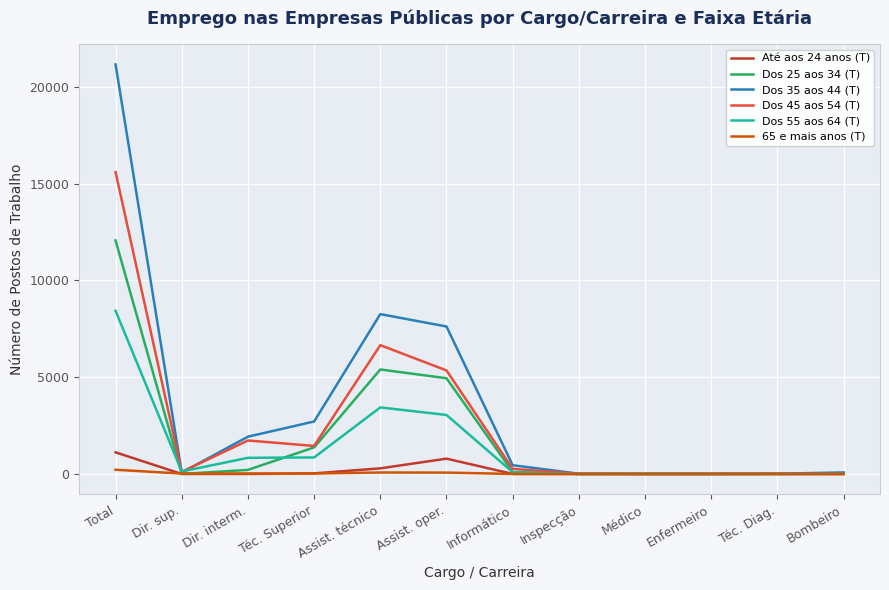

Where is the first local minimum for Dos 55 aos 64 (T)?

Dir. sup.